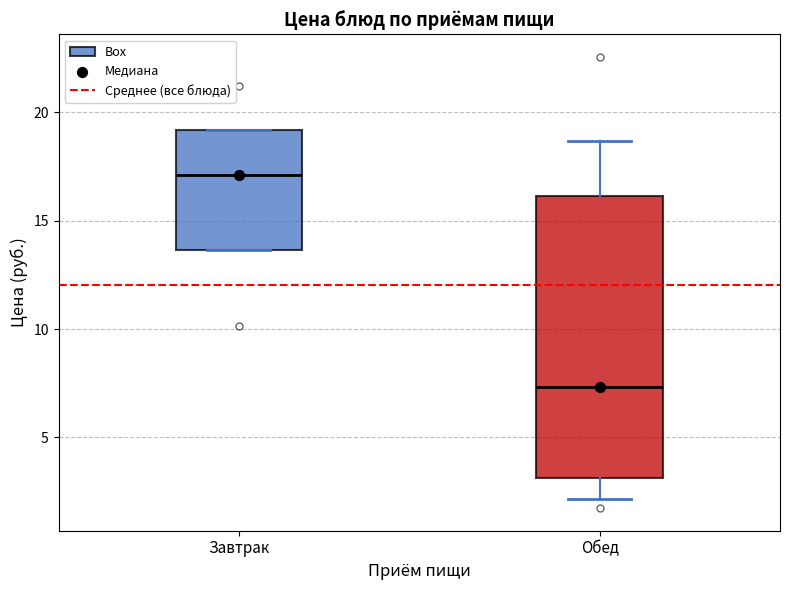

Which box is the tallest, from its lower edge to its upper edge?

Обед